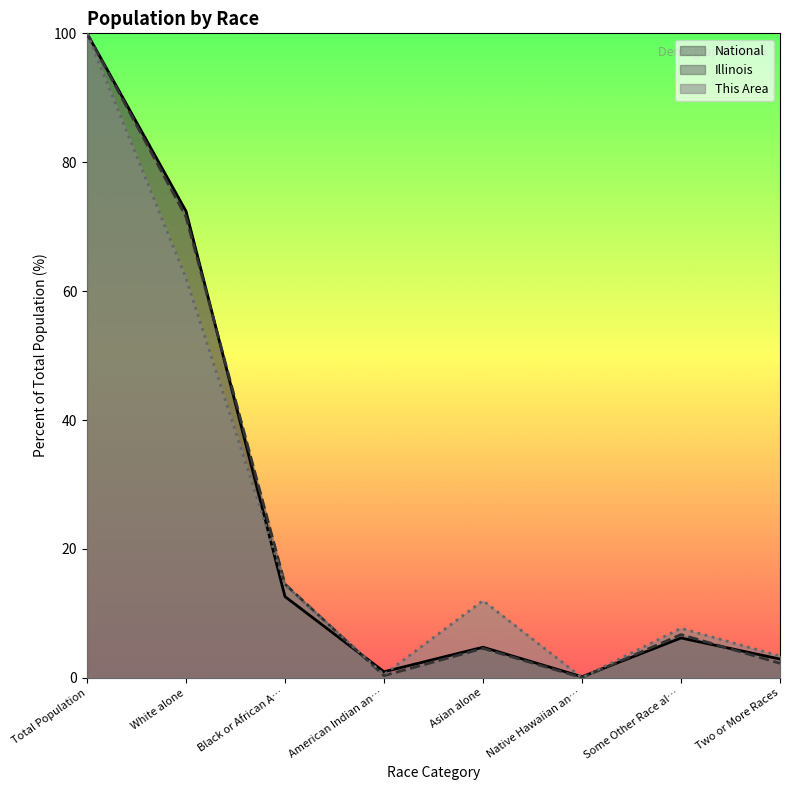

Read the This Area value at Total Population.

100.0